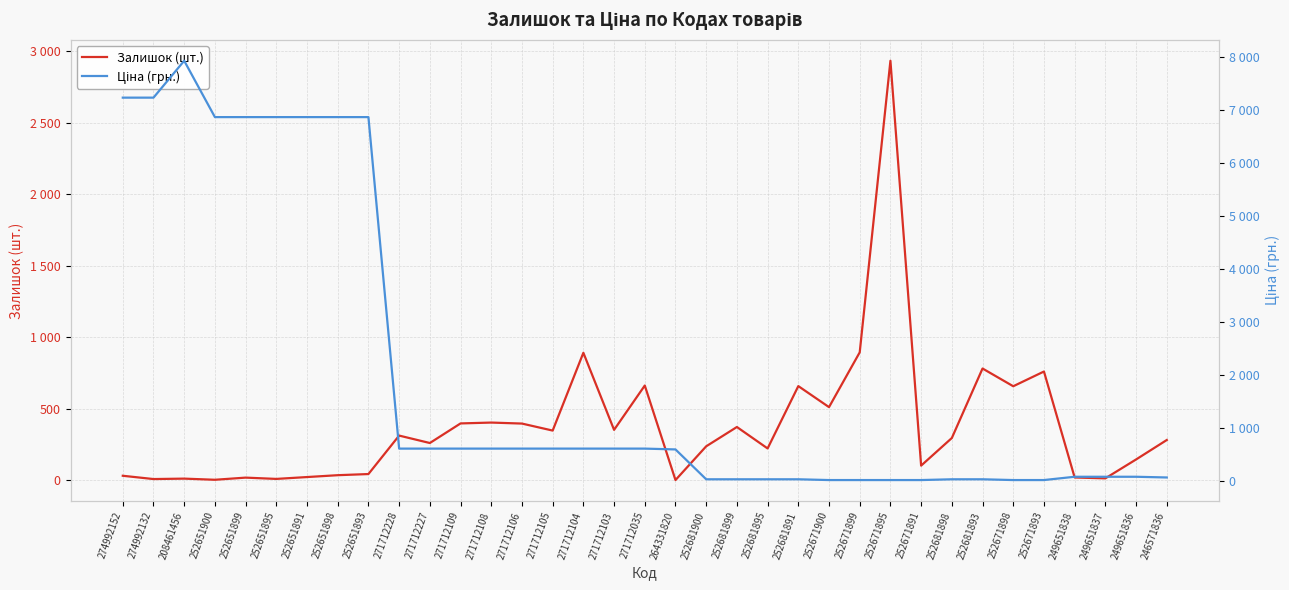

What is the difference between the maximum and minimum values in the Залишок (шт.) series?

2932.0